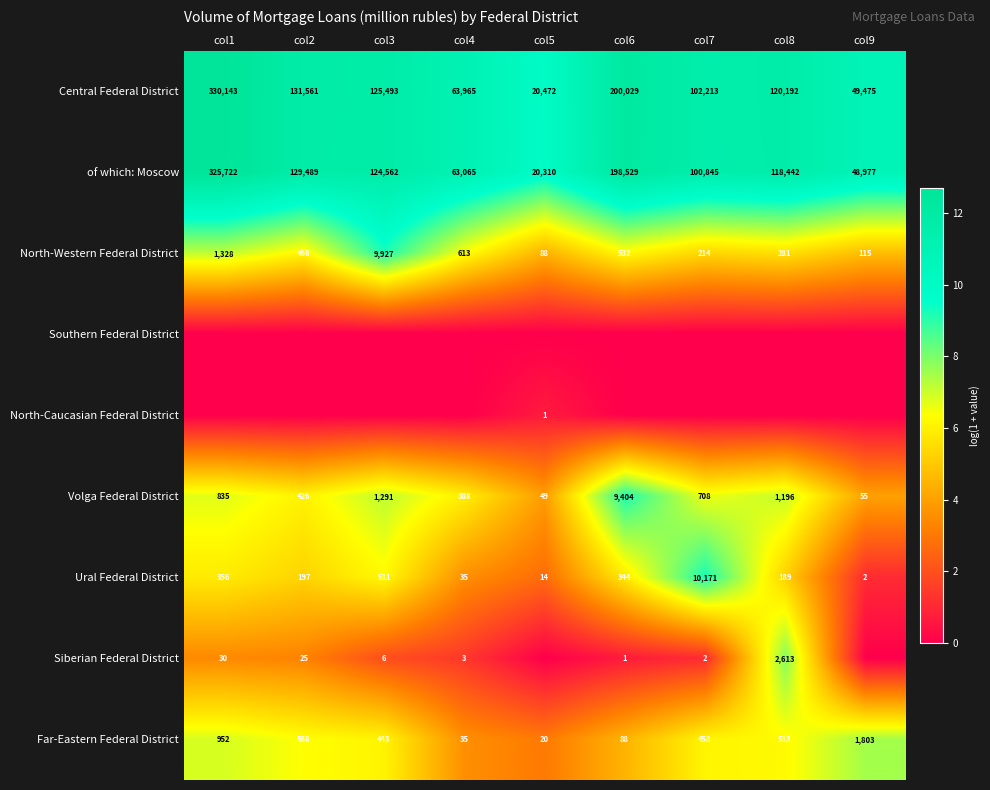

The Volga Federal District series shows 986 at col7. True or false?

False